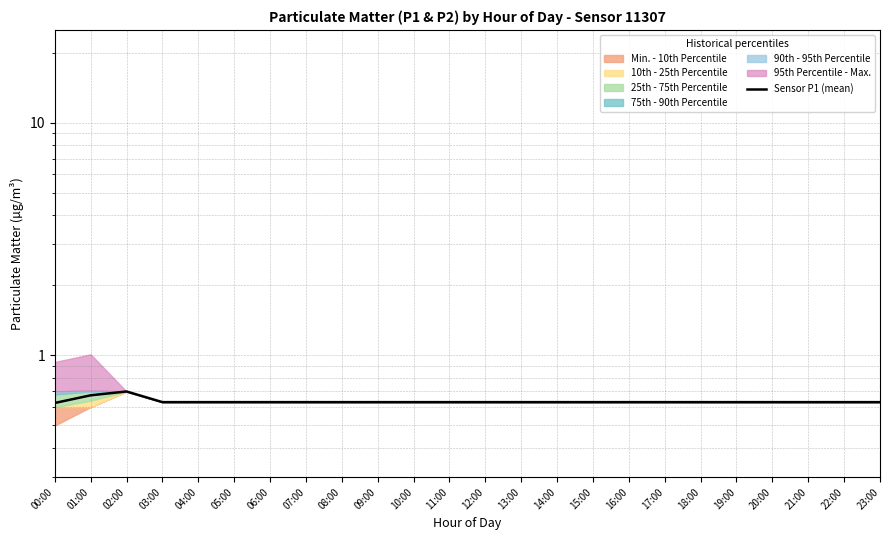

What is the difference between the maximum and minimum values?

0.1